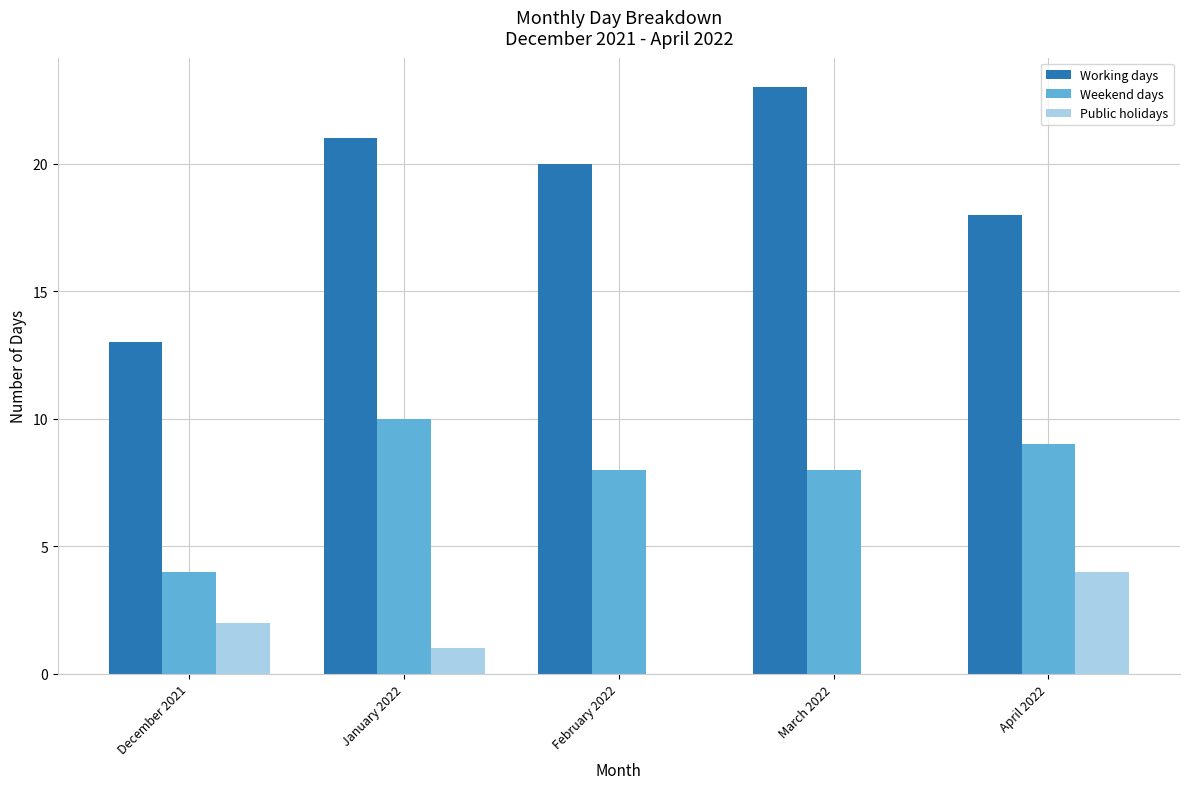

Is it true that Public holidays equals 7 at April 2022?

False